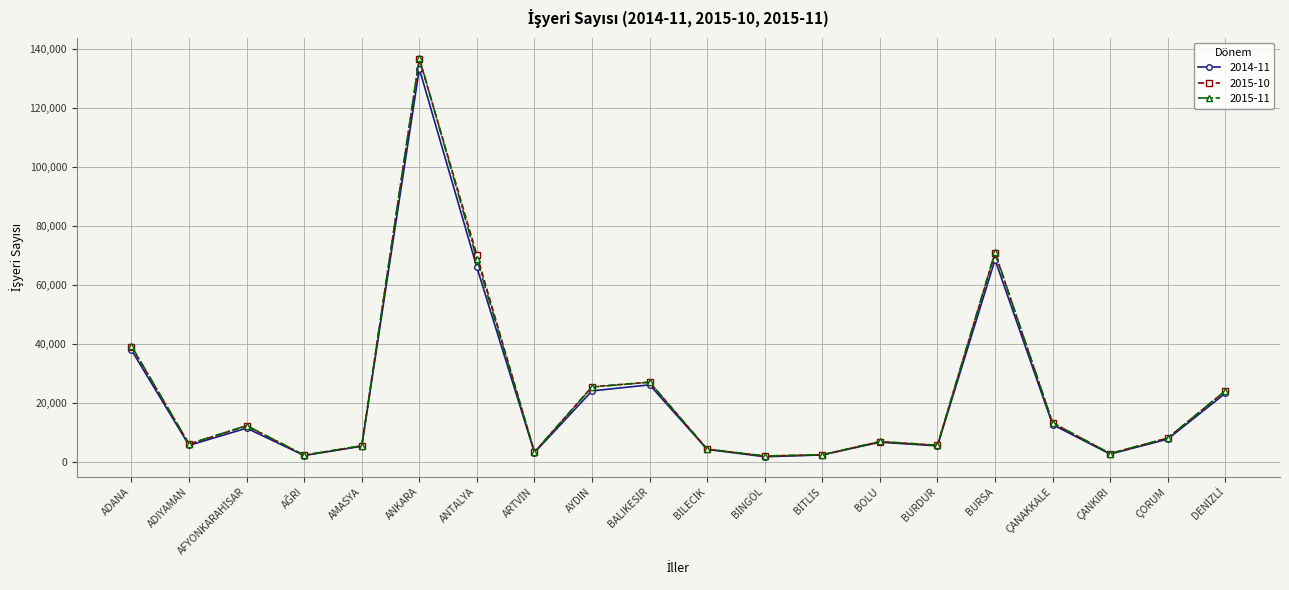

In 2015-10, how many points are higher than both neighbors (excluding endpoints)?

5